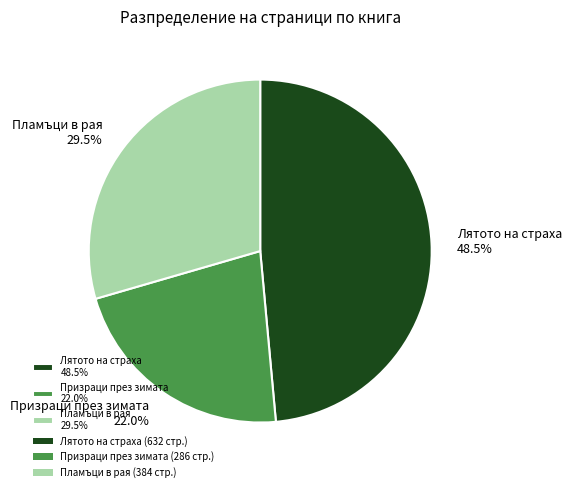

Does any single category account for the majority?

No